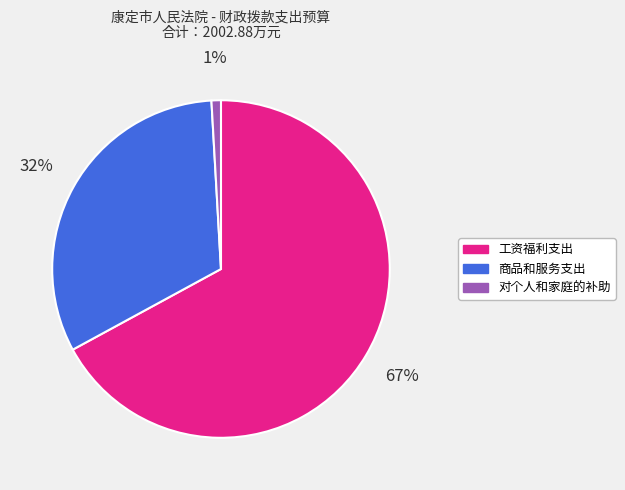

Is the sum of 对个人和家庭的补助 and 工资福利支出 greater than half?

Yes